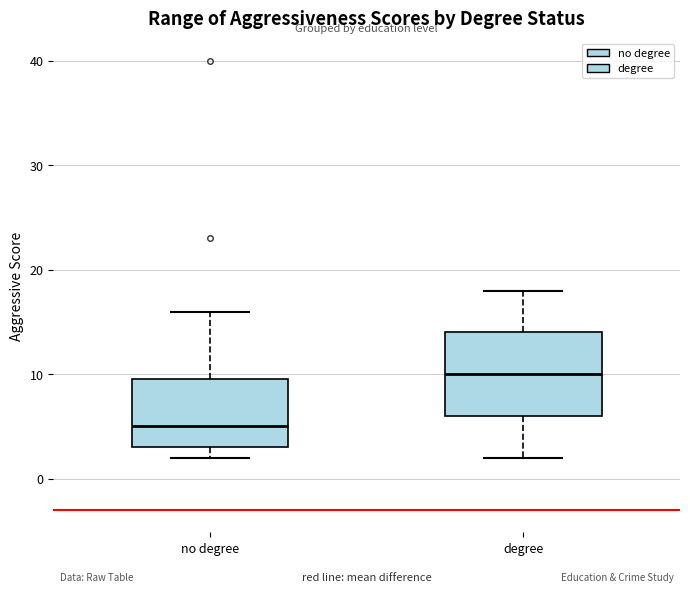

Reading left to right, read every box against the y-axis: the position of its median line, the range the box covers, and the ends of its whiskers. The values are not printed on the chart, so give them approximately, as read against the axis.

no degree: median 5, box 3 to 10, whiskers 2 to 16
degree: median 10, box 6 to 14, whiskers 2 to 18